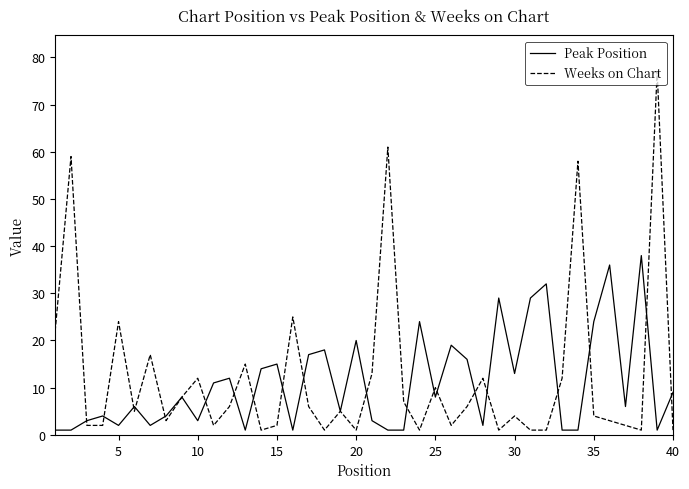

List the series in order of their peak value, highest first.

Weeks on Chart, Peak Position